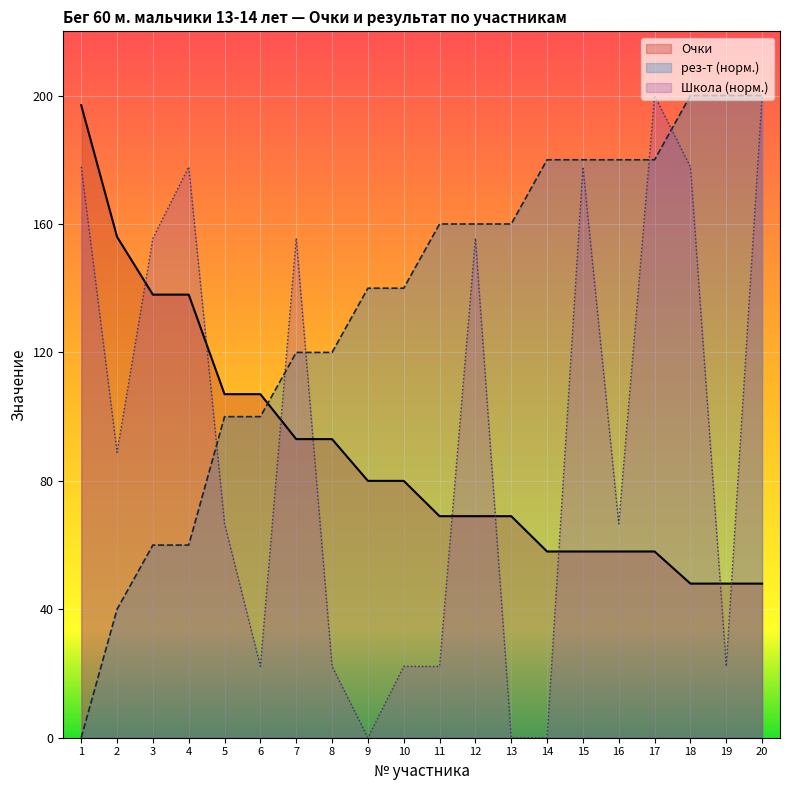

Rank the series by their average value, from lowest to highest.

Очки, Школа (норм.), рез-т (норм.)